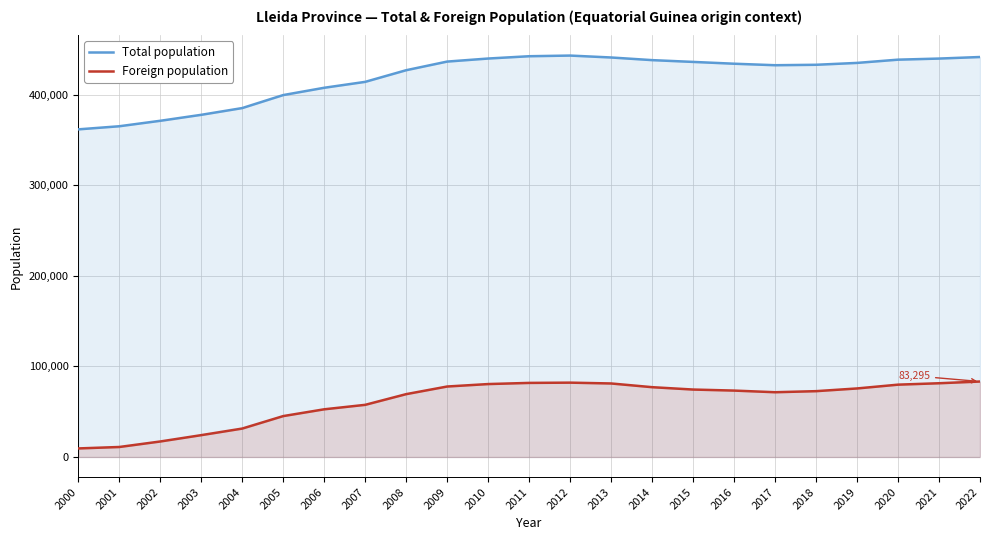

What is the sum of all Foreign population values?

1410079